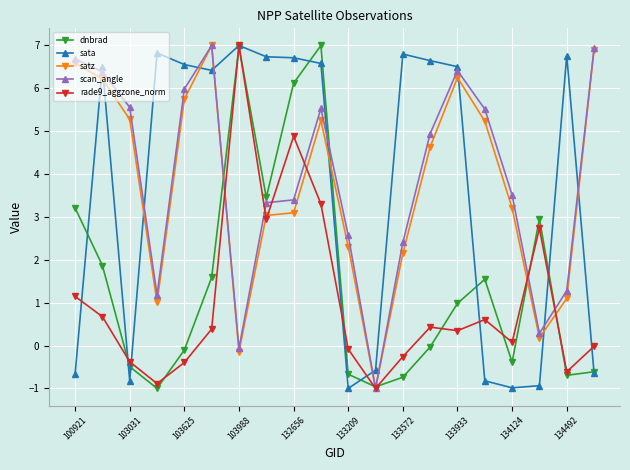

At how many categories does at least one series exceed 2?

19